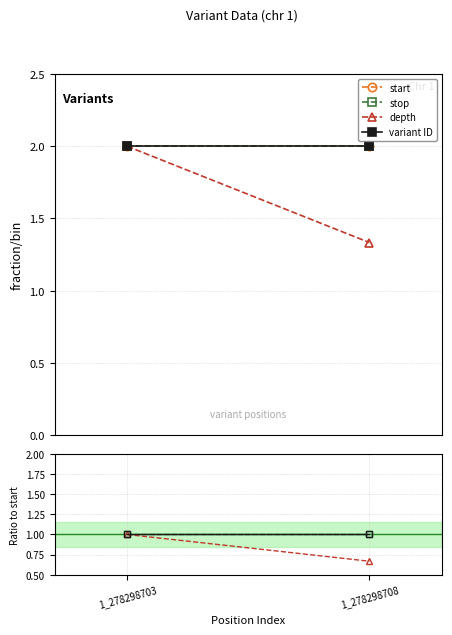

At how many categories does at least one series exceed 1?

2